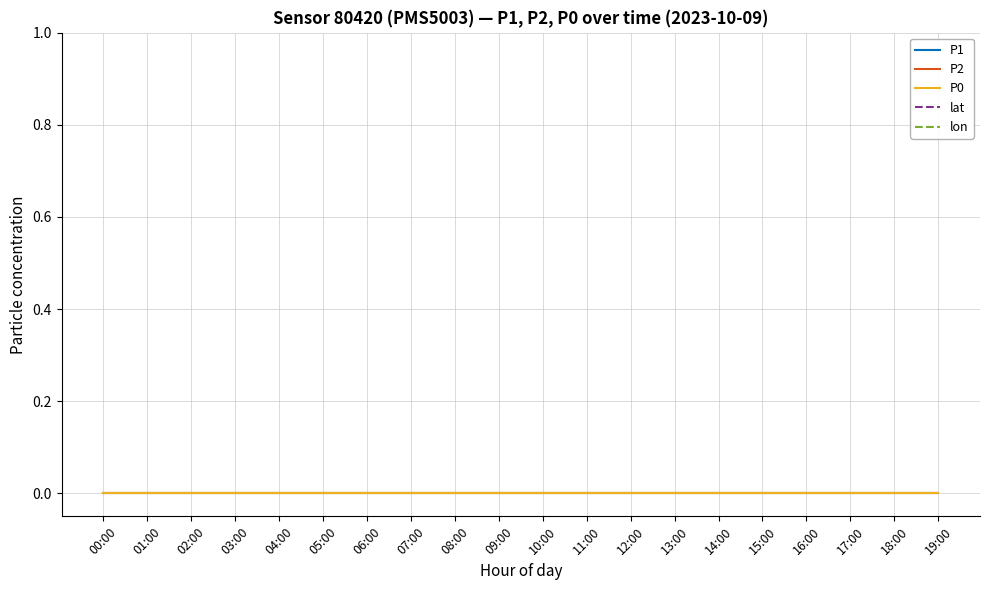

Which series has the widest spread of values?

P1